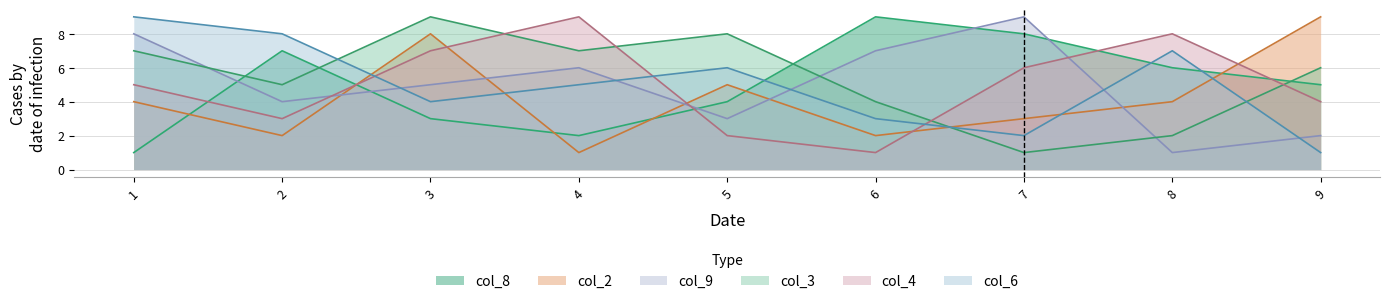

What is the sum of the col_8 values at 4 and 6?

11